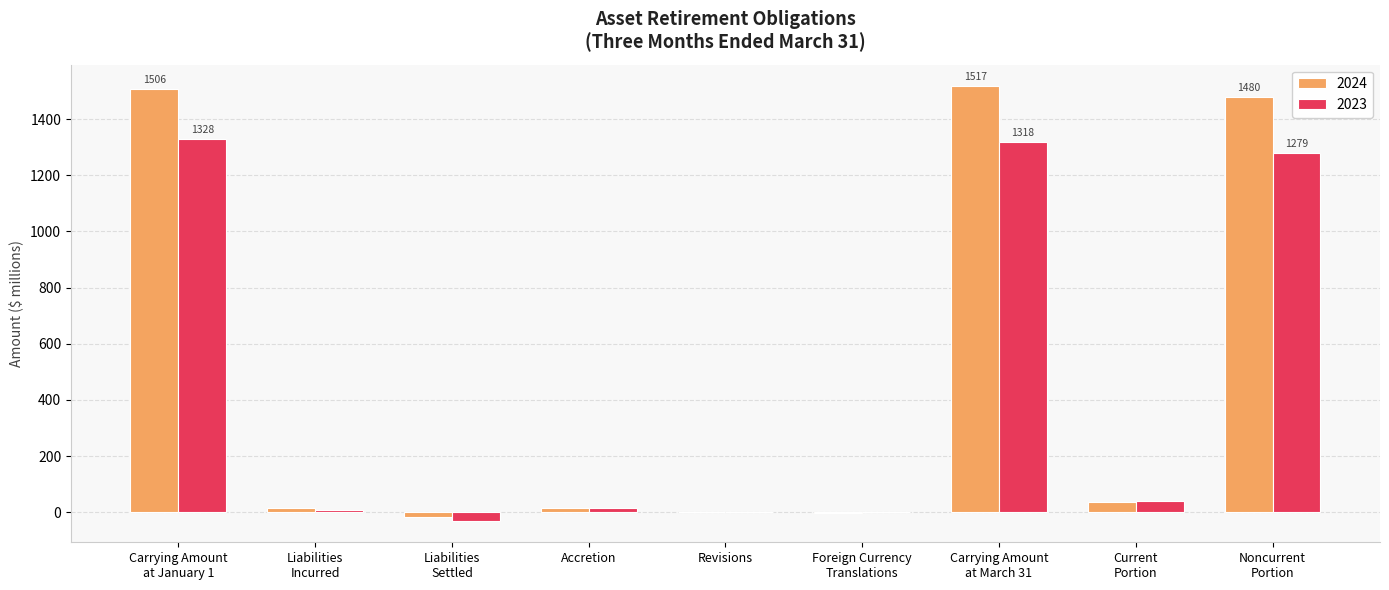

How many data points does each series have?

9